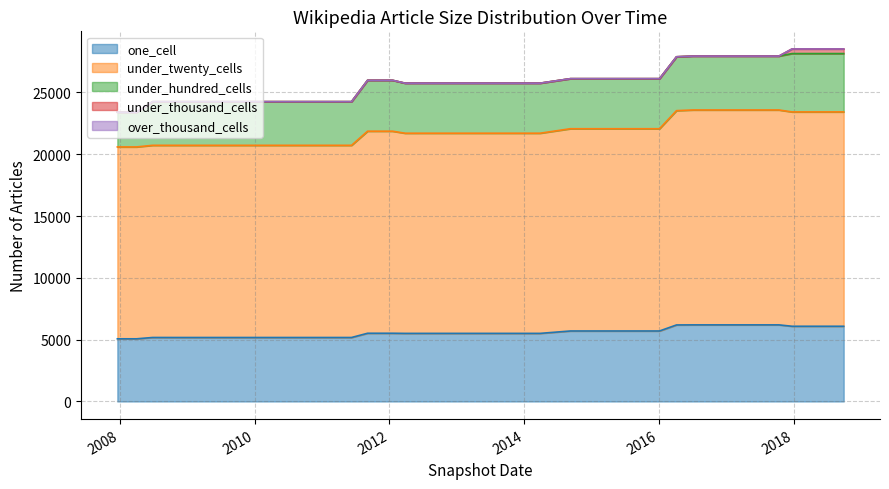

Is the value of under_thousand_cells at 2009-09-25 greater than the value of over_thousand_cells at 2012-01-18?

Yes